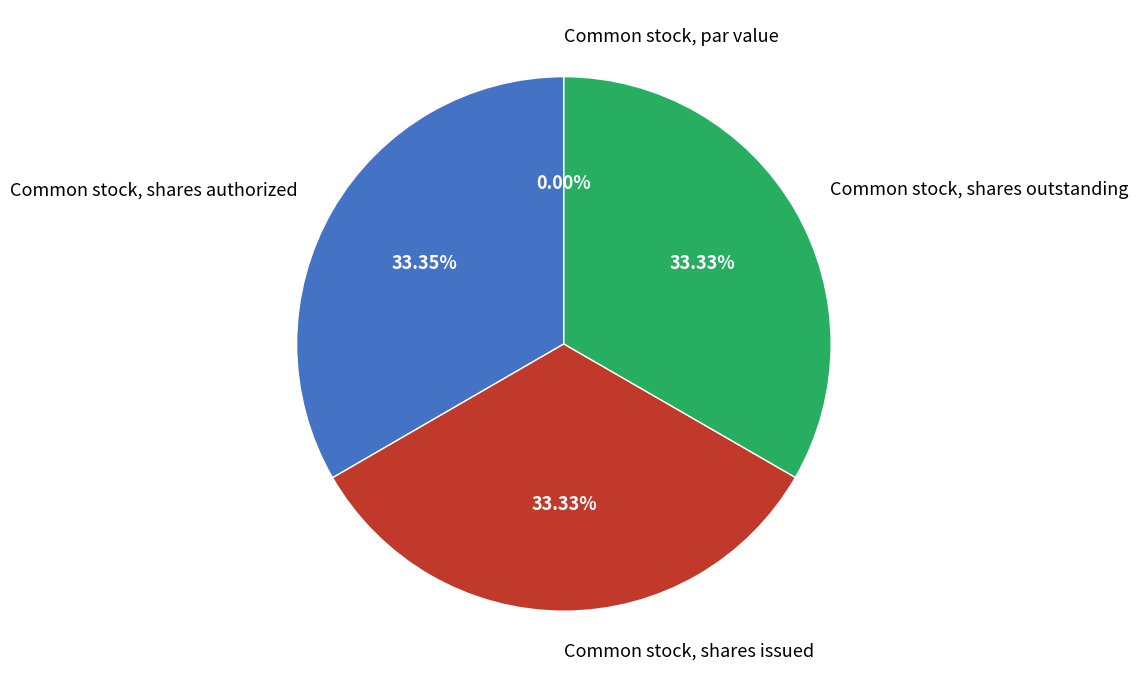

Which category has the biggest portion of the pie?

Common stock, shares authorized